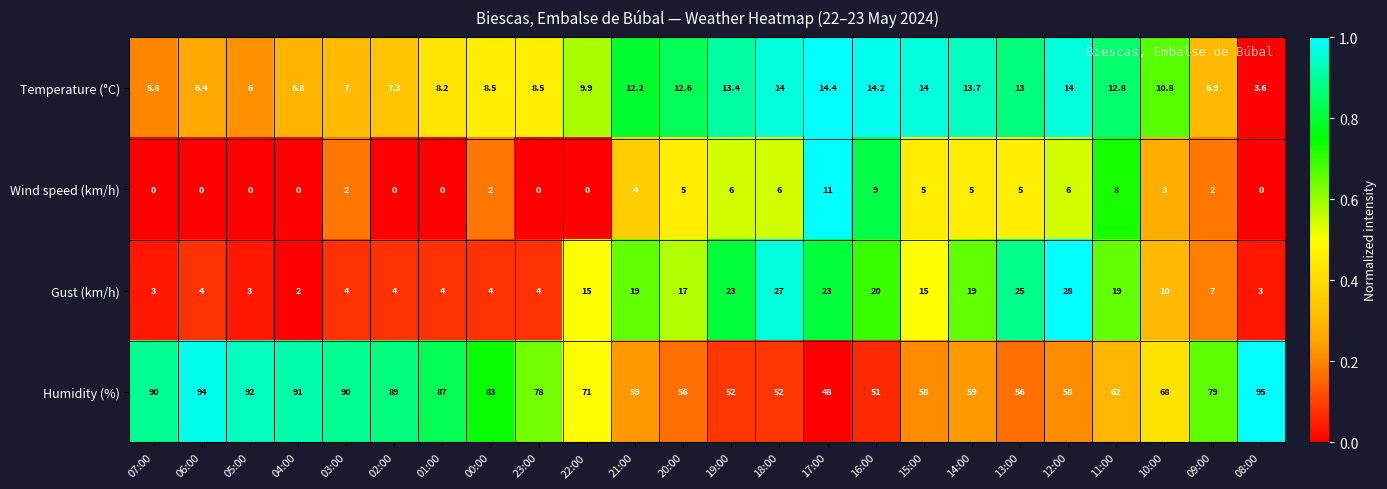

True or false: Humidity (%) has a value of 52.1 at 08:00.

False